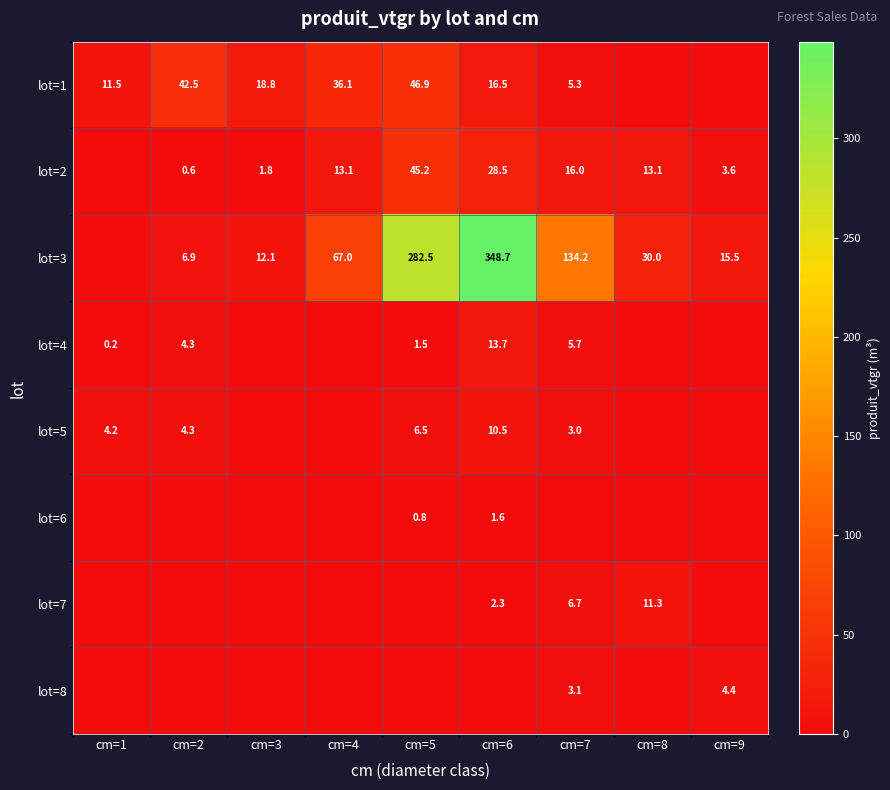

What is the difference between the lot=2 values at cm=9 and cm=7?

12.4